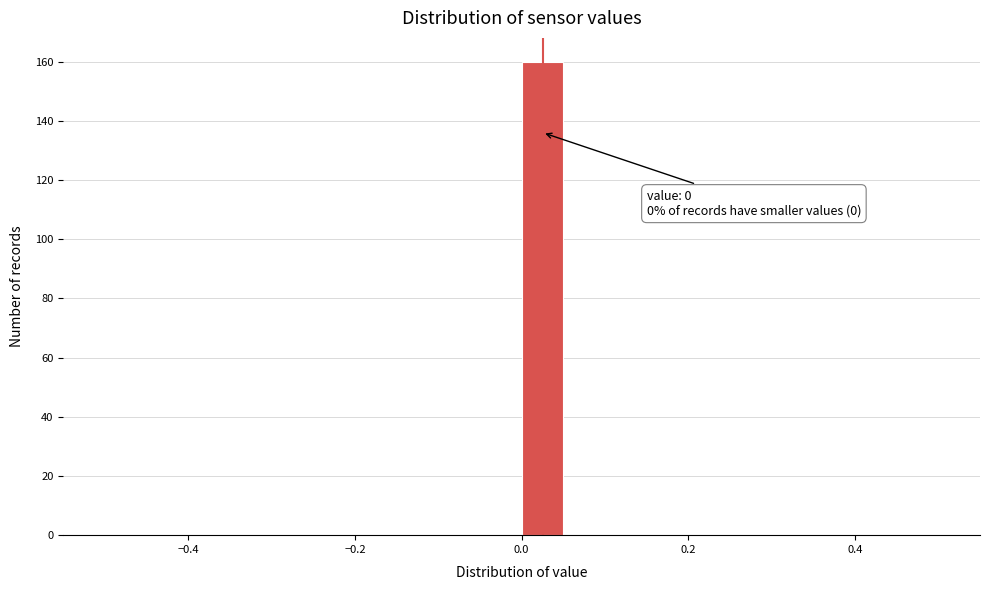

Read against the x-axis, roughly where is the centre of the tallest bar?

0.02